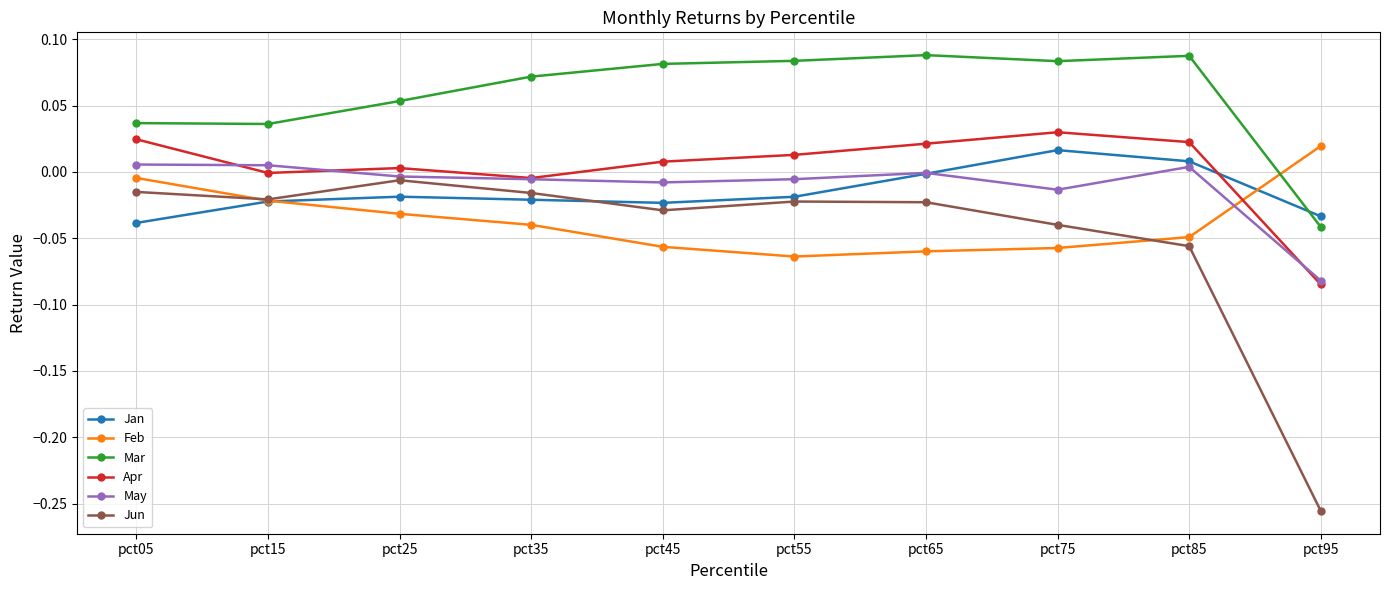

True or false: Feb has more than 2 points higher than both neighbors.

False